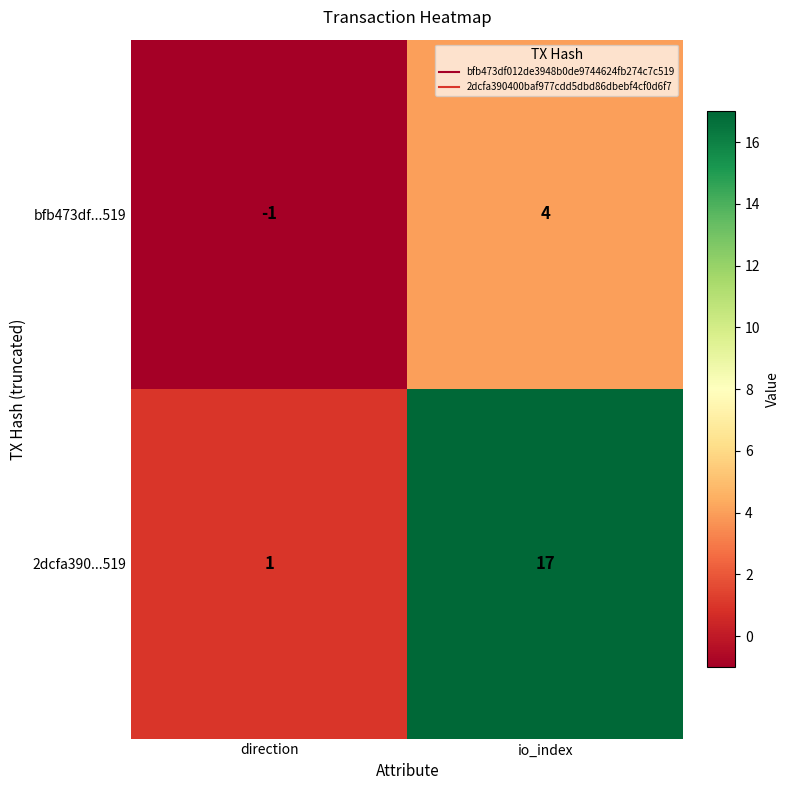

How many values in the bfb473df...519 series are below 4?

1